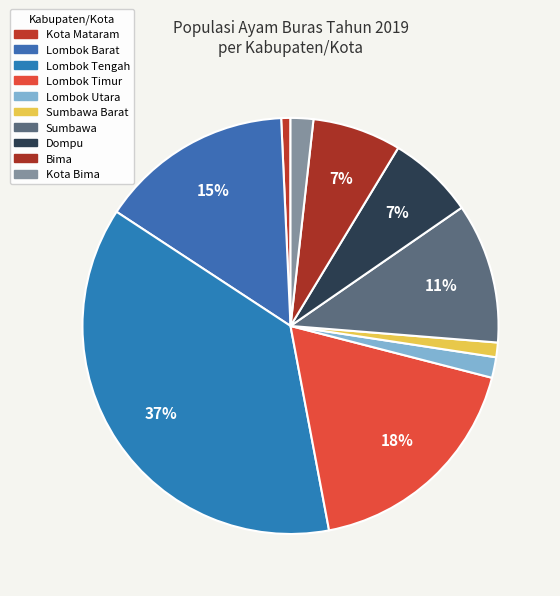

Does Kota Bima account for over 50% of the chart?

No